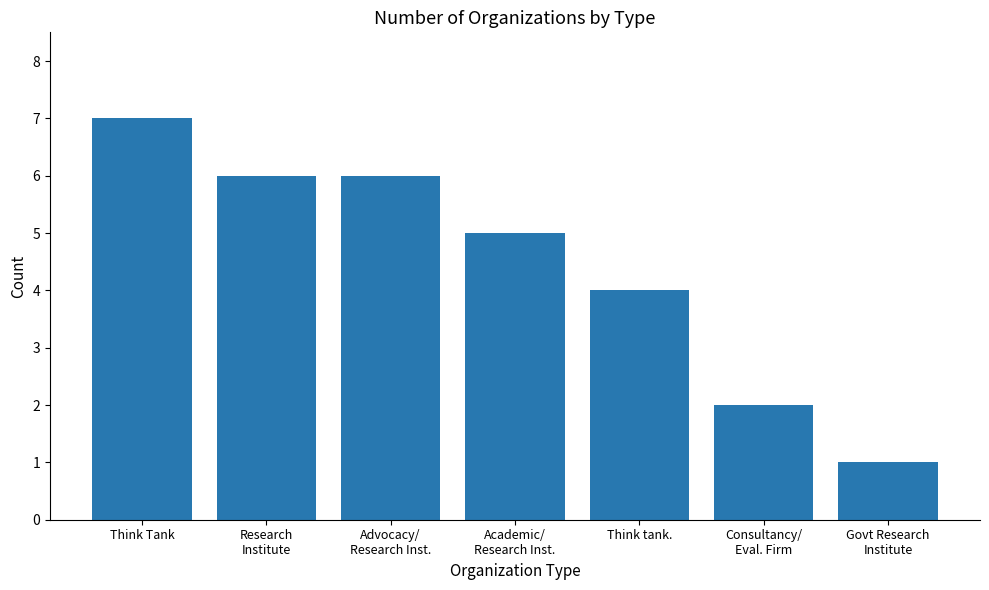

Which category has the highest value across all series?

Think Tank